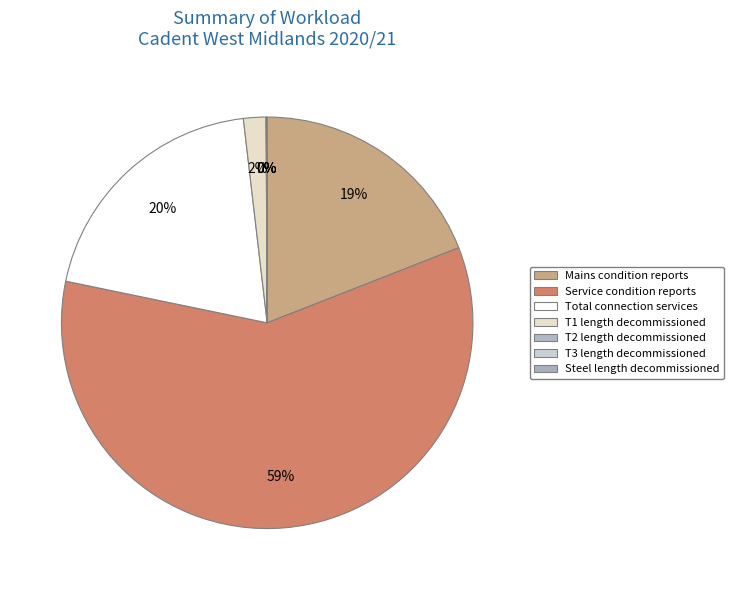

Does T3 length decommissioned represent more than half of the total?

No